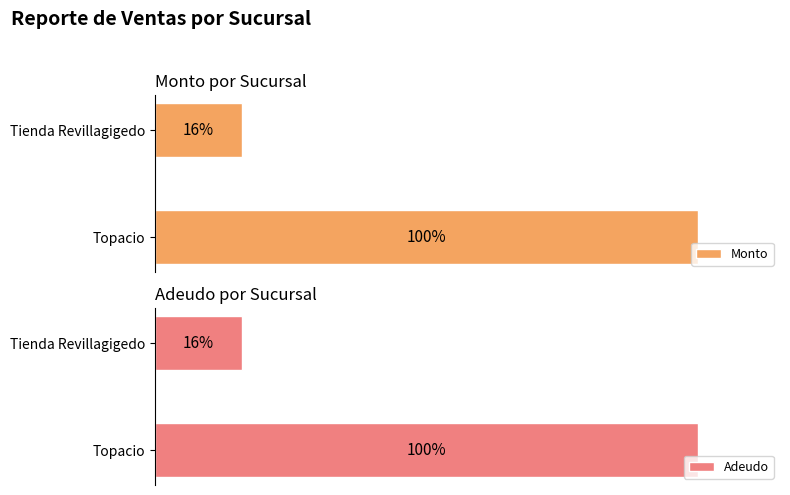

Which series has the largest total across all categories?

Monto